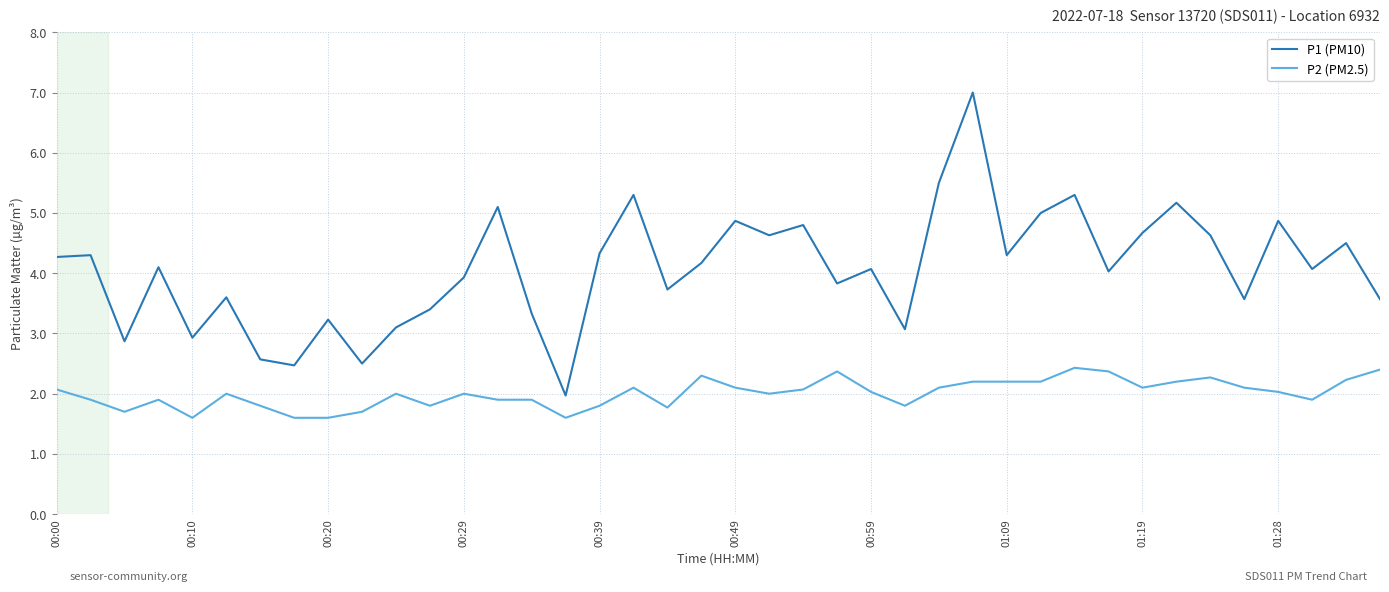

Reading left to right, what are all the values shown in this chart?

P1 (PM10): 4.3	4.3	2.9	4.1	2.9	3.6	2.6	2.5	3.2	2.5	3.1	3.4	3.9	5.1	3.3	2.0	4.3	5.3	3.7	4.2	4.9	4.6	4.8	3.8	4.1	3.1	5.5	7.0	4.3	5.0	5.3	4.0	4.7	5.2	4.6	3.6	4.9	4.1	4.5	3.6
P2 (PM2.5): 2.1	1.9	1.7	1.9	1.6	2.0	1.8	1.6	1.6	1.7	2.0	1.8	2.0	1.9	1.9	1.6	1.8	2.1	1.8	2.3	2.1	2.0	2.1	2.4	2.0	1.8	2.1	2.2	2.2	2.2	2.4	2.4	2.1	2.2	2.3	2.1	2.0	1.9	2.2	2.4